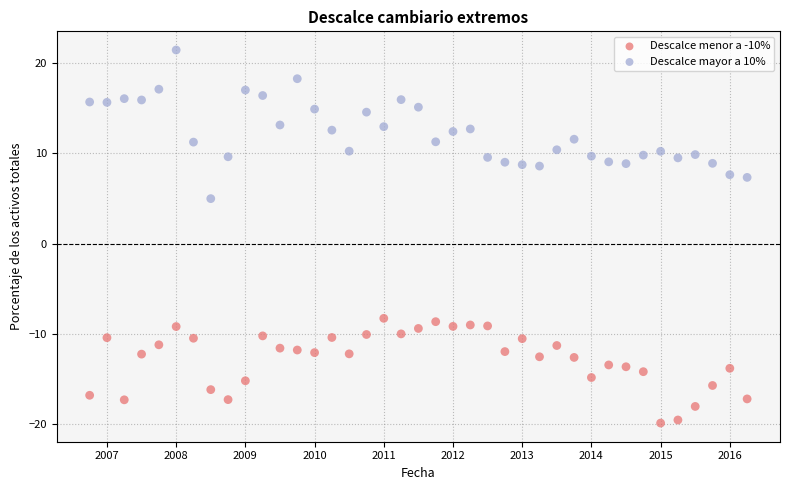

Across all series, what Y value is closest to 0?

5.0